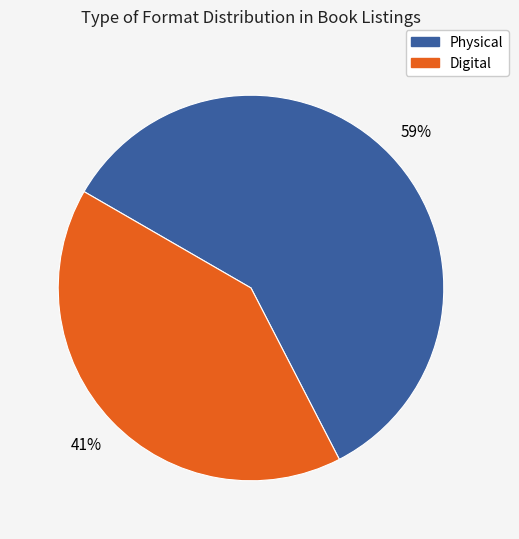

Does any single category account for the majority?

Yes